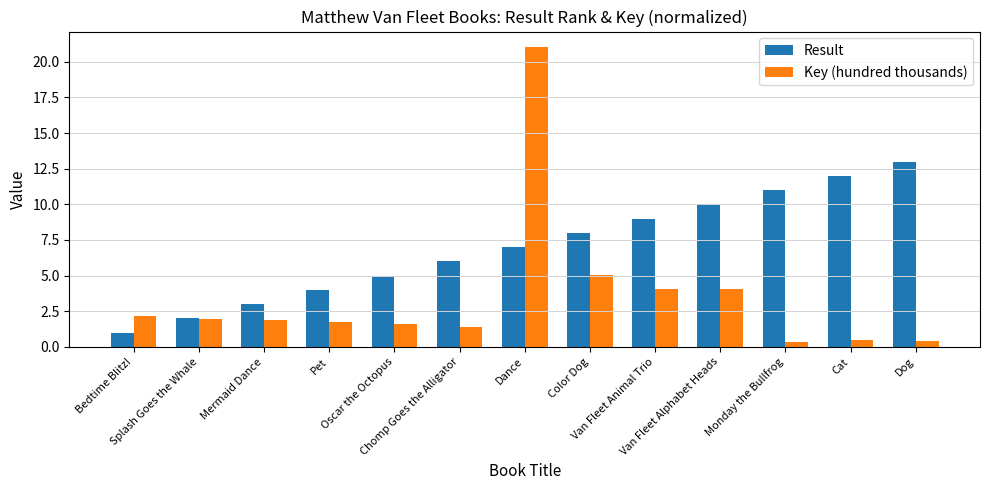

Count the number of data series in this chart.

2